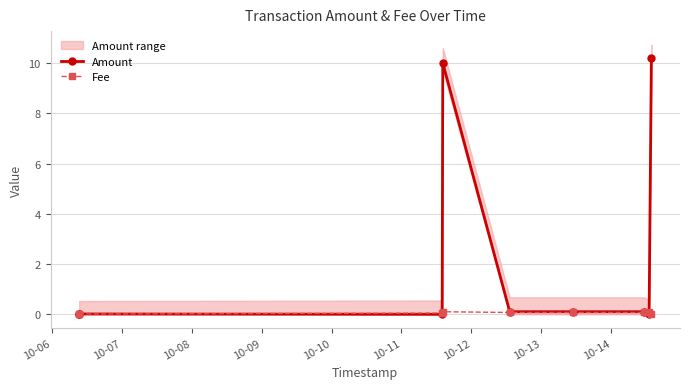

True or false: Amount and Fee intersect in this chart.

True